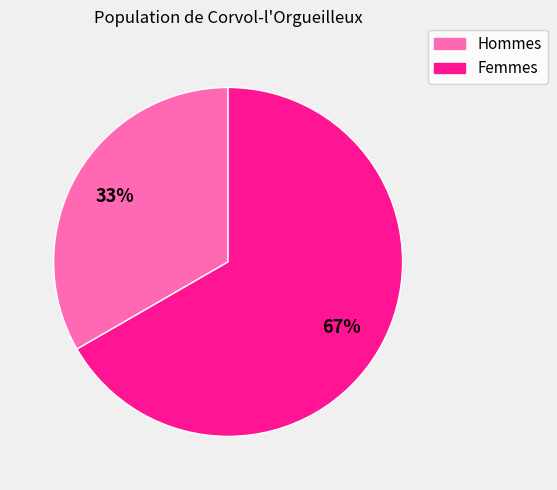

Is there any slice that represents more than half of the pie?

Yes